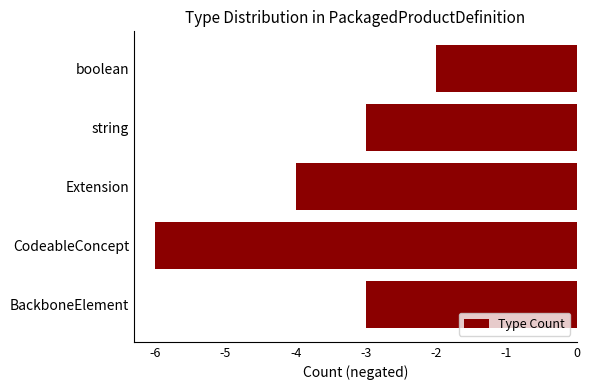

What is the approximate value at string?

-3